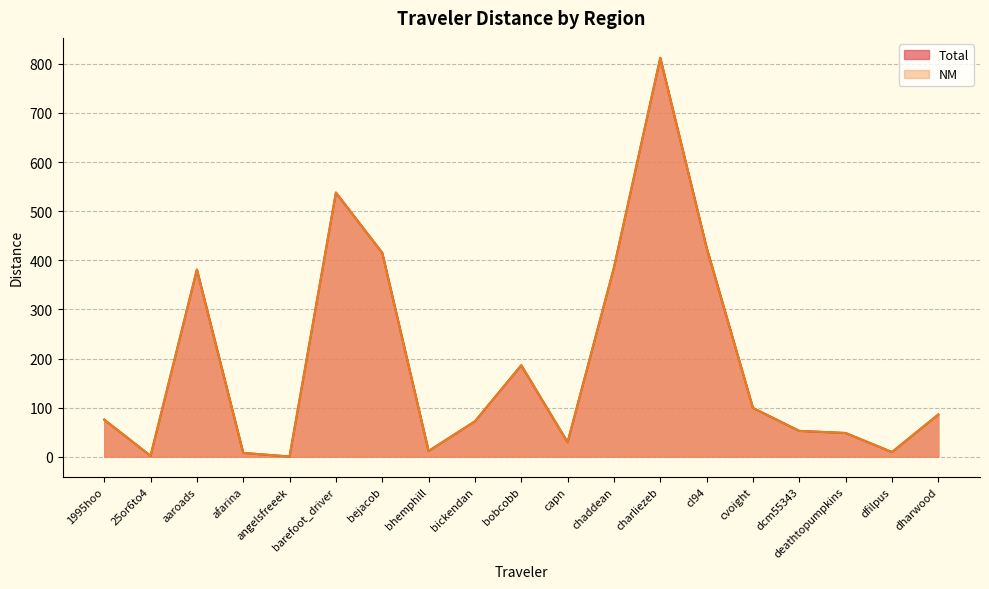

Is it true that Total equals 0.5 at angelsfreeek?

True